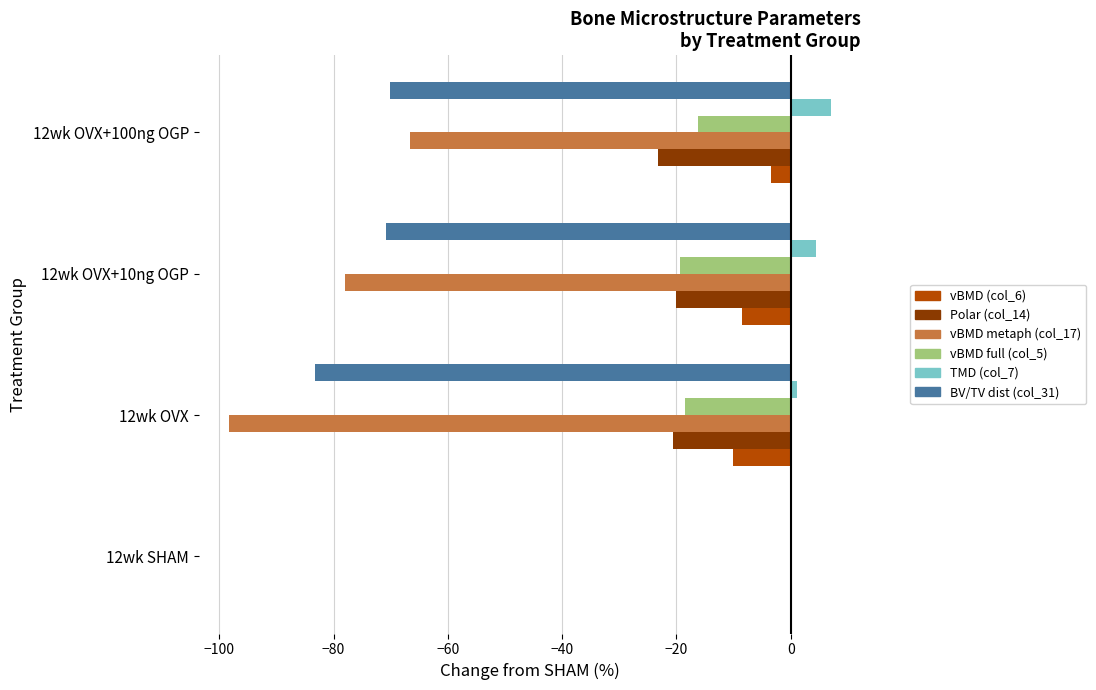

The value of vBMD full (col_5) at 12wk SHAM is -12.5. True or false?

False